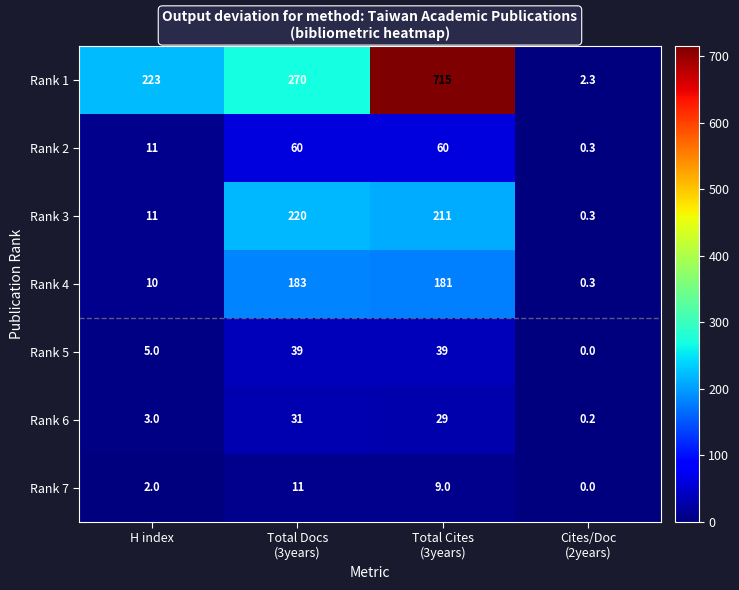

What is the maximum value for Rank 5?

39.0